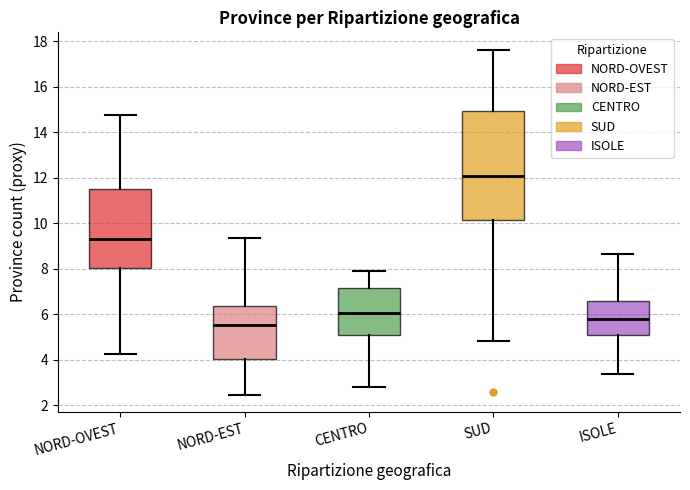

Reading left to right, read every box against the y-axis: the position of its median line, the range the box covers, and the ends of its whiskers. The values are not printed on the chart, so give them approximately, as read against the axis.

NORD-OVEST: median 9.2, box 8.0 to 11.6, whiskers 4.2 to 14.8
NORD-EST: median 5.6, box 4.0 to 6.4, whiskers 2.4 to 9.4
CENTRO: median 6.0, box 5.0 to 7.2, whiskers 2.8 to 8.0
SUD: median 12.0, box 10.2 to 15.0, whiskers 4.8 to 17.6
ISOLE: median 5.8, box 5.0 to 6.6, whiskers 3.4 to 8.6